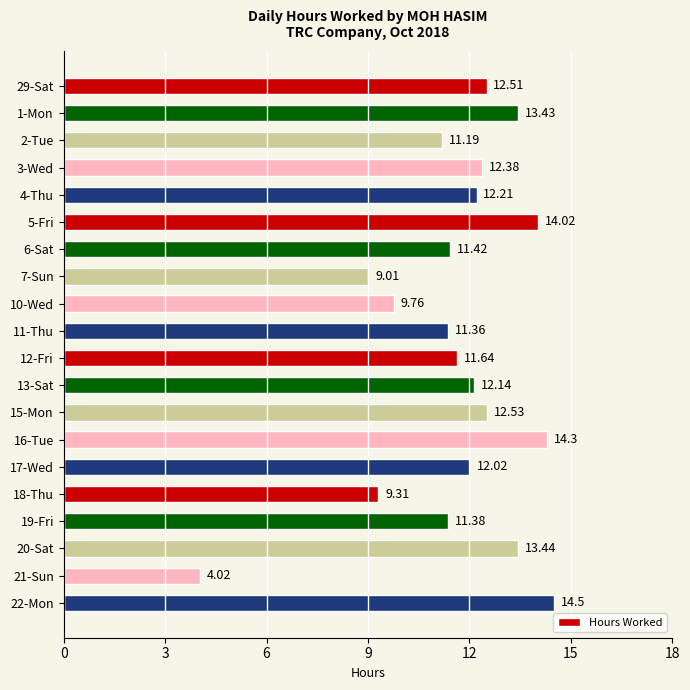

What is the minimum value shown in the chart?

4.0